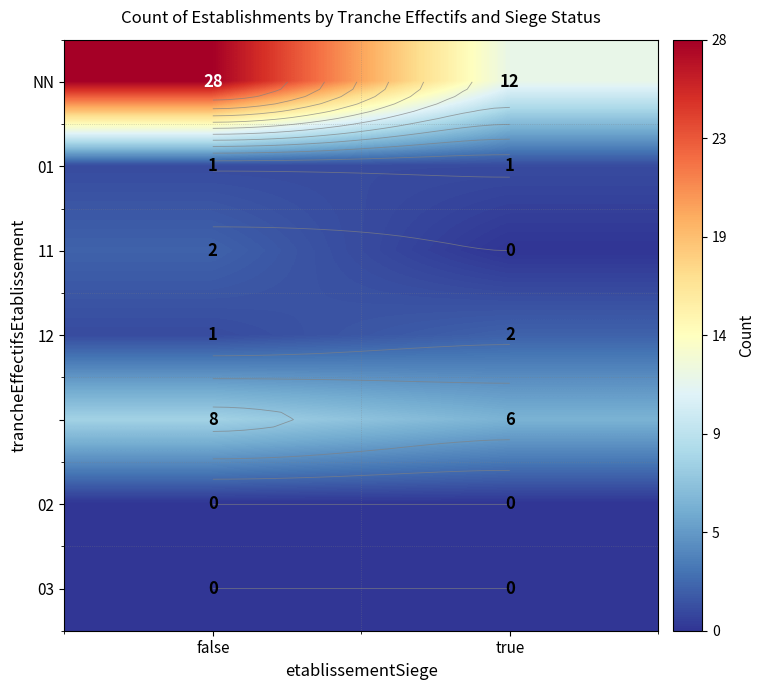

At which category does the chart reach its peak across all series?

false